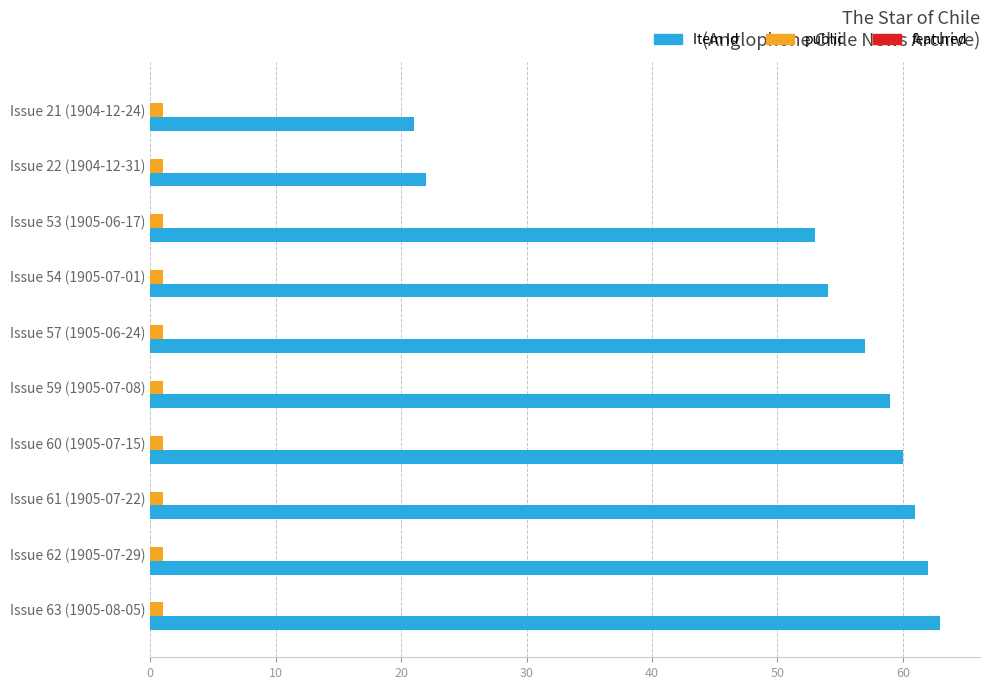

What is the highest value of the Item Id series?

63